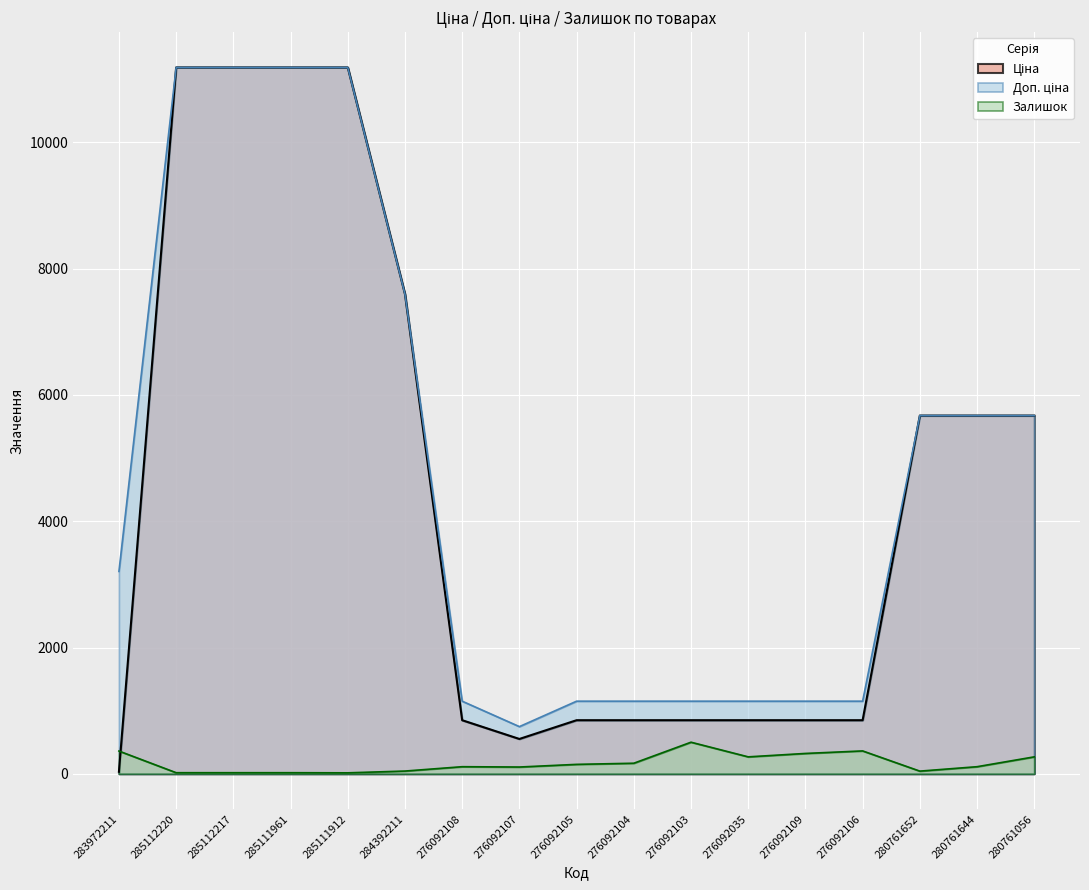

True or false: Доп. ціна and Залишок intersect in this chart.

False